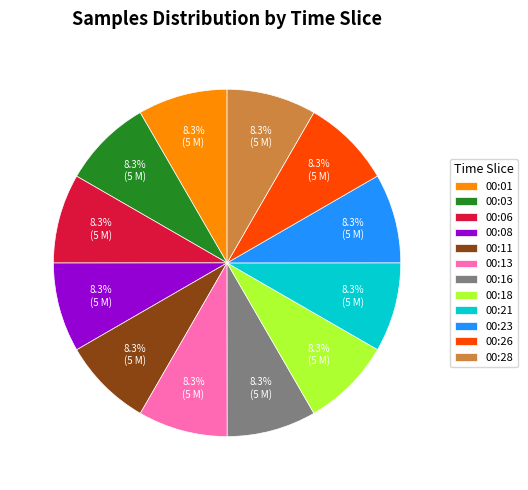

Combined, do 00:08 and 00:18 account for over 50%?

No